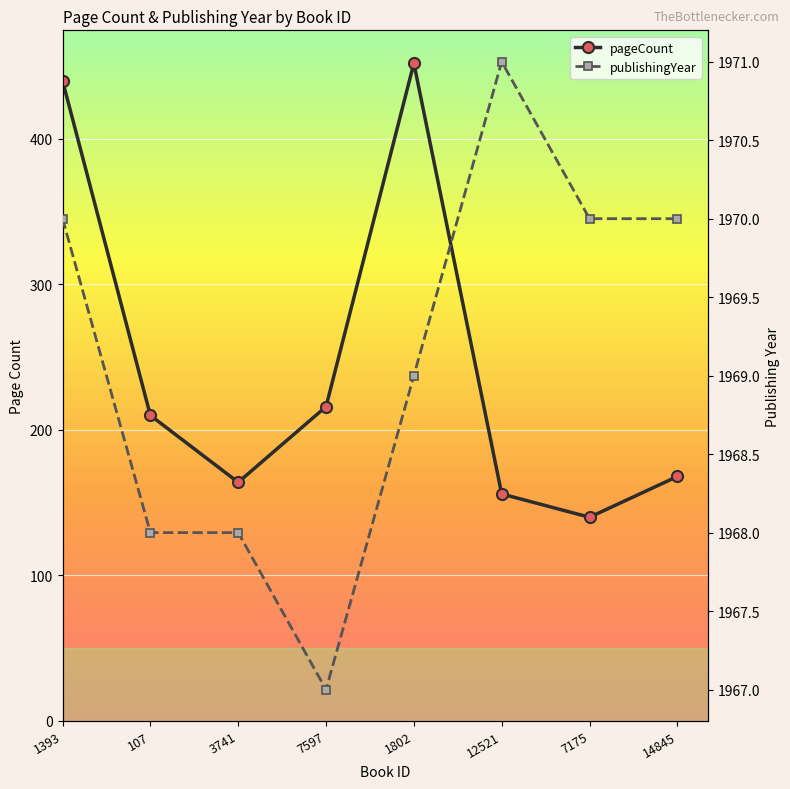

How many values in the pageCount series are below 210?

4